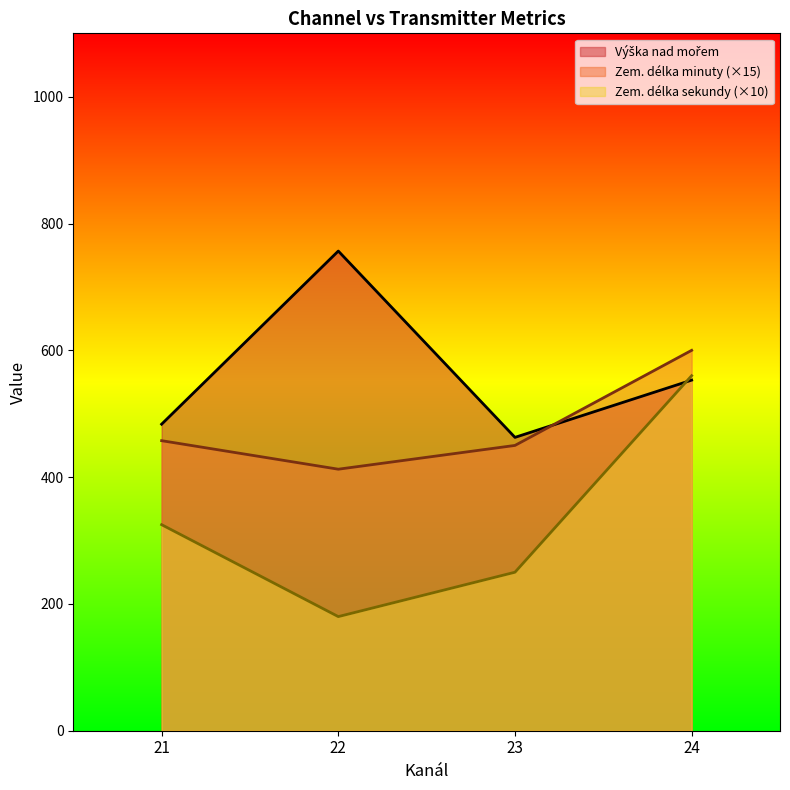

True or false: Zem. délka sekundy (×10) and Zem. délka minuty (×15) cross at least once.

False